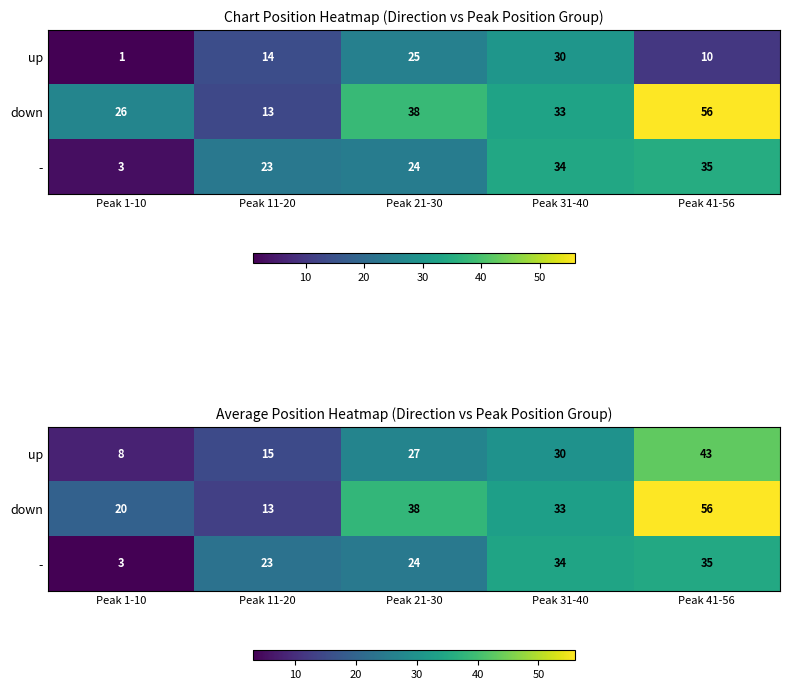

How many data points does each series have?

5